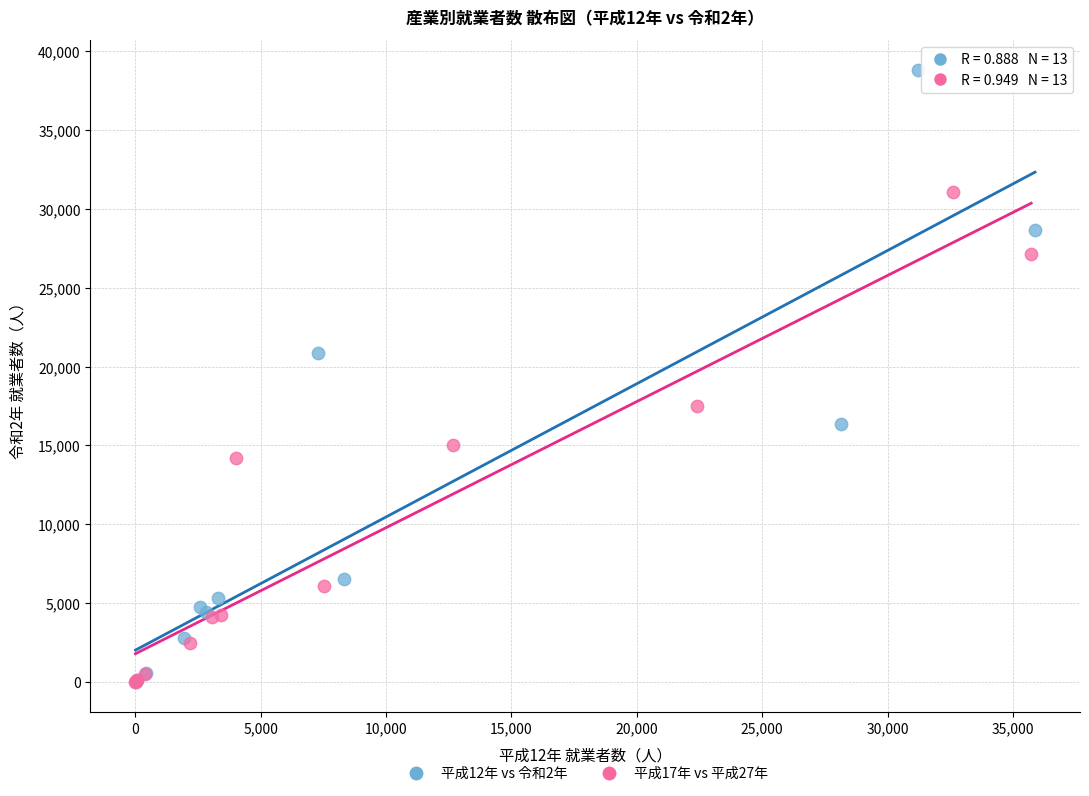

Which series reaches the maximum Y coordinate?

平成12年 vs 令和2年